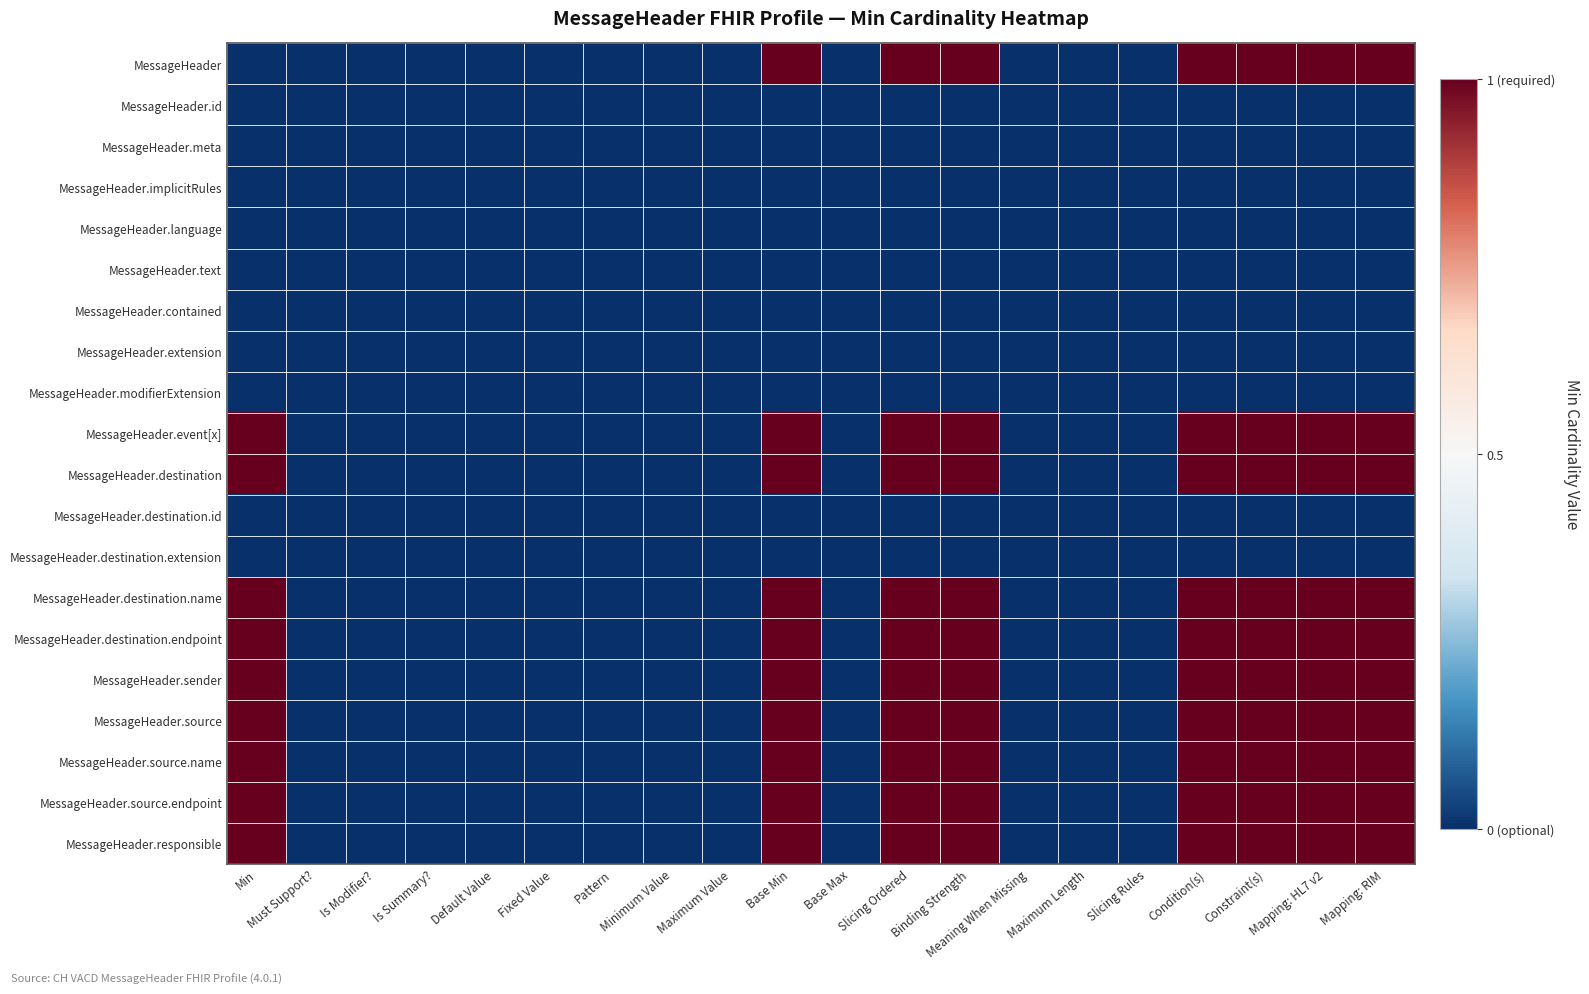

What is the difference between the highest and lowest values at Base Min?

1